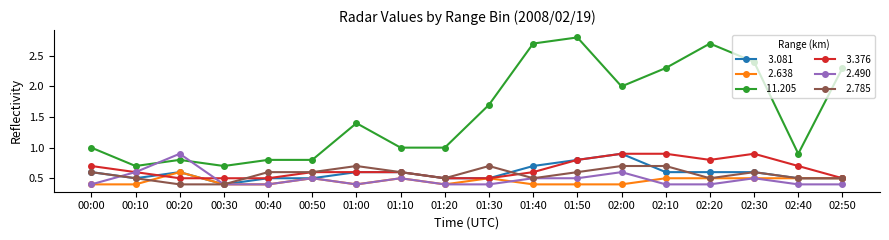

What position from the left is 02:40?

17